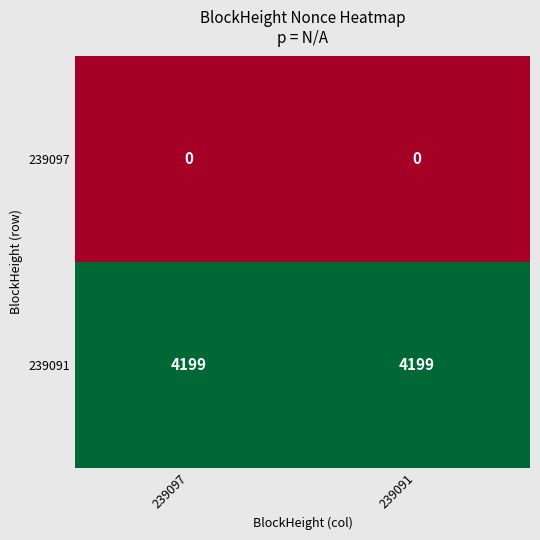

Reading right to left, extract all data points from this chart.

239097: 239091=0	239097=0
239091: 239091=4199	239097=4199